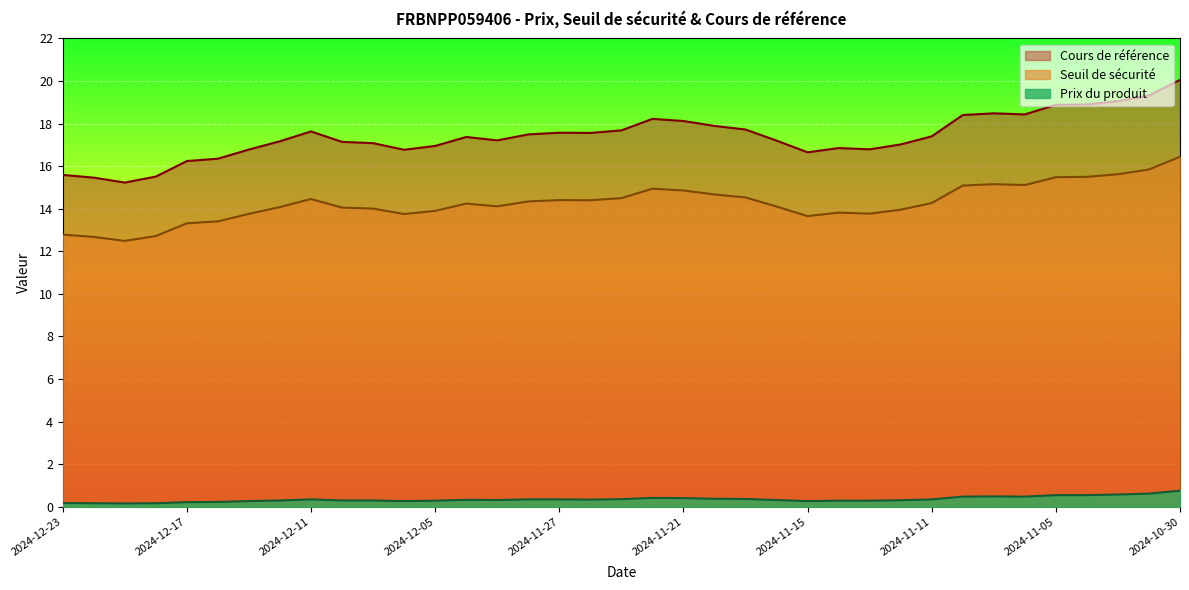

Which series has the widest spread of values?

Cours de référence